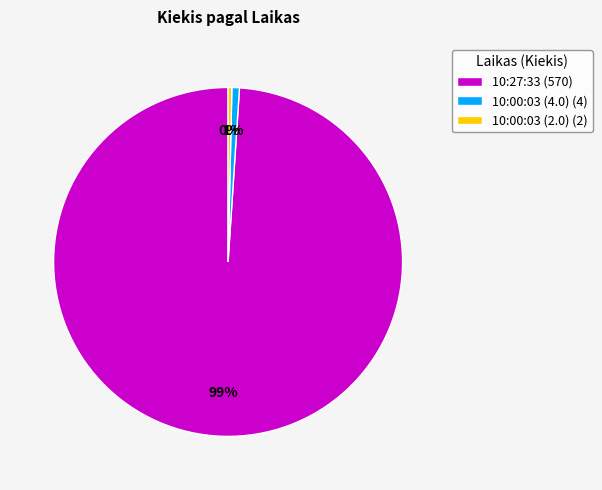

Which has a higher value, 10:27:33 (570) or 10:00:03 (2.0) (2)?

10:27:33 (570)